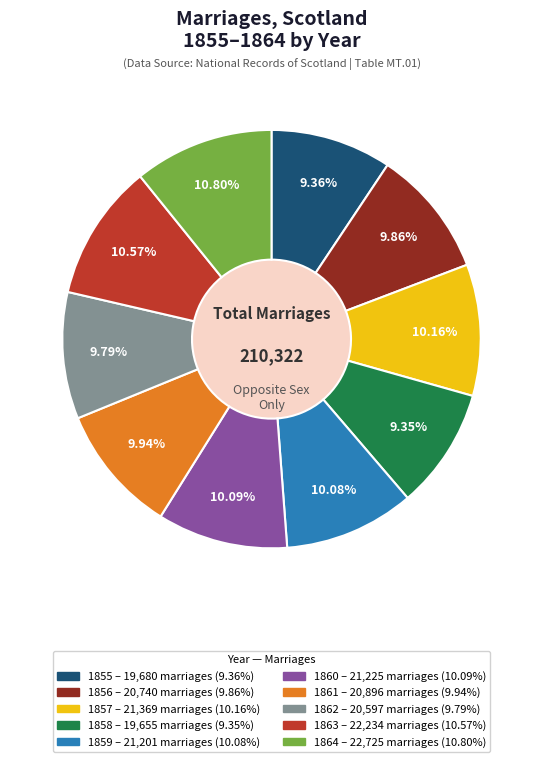

True or false: 1858 accounts for 9% of the total.

True